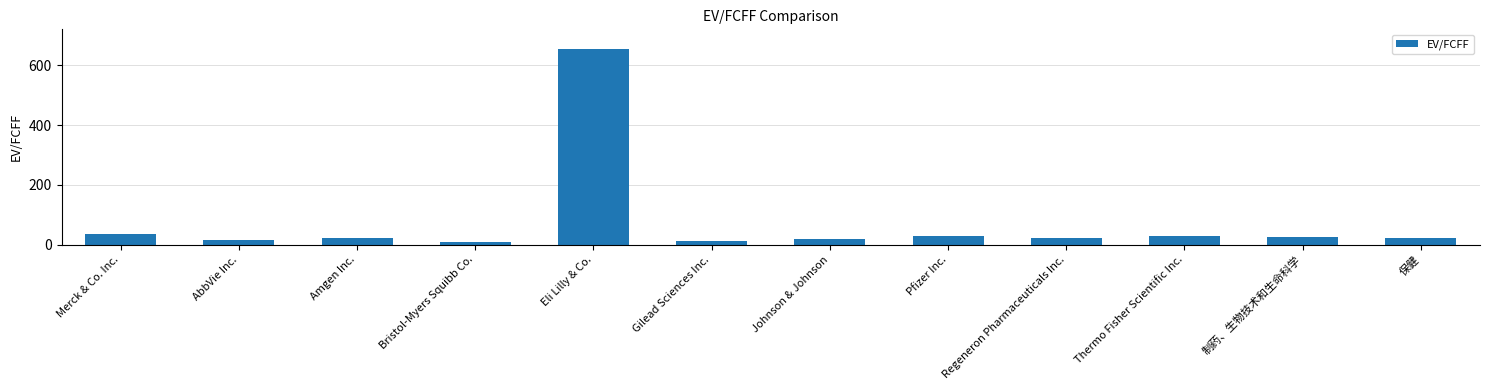

What is the label of the 7th bar from the left?

Johnson & Johnson